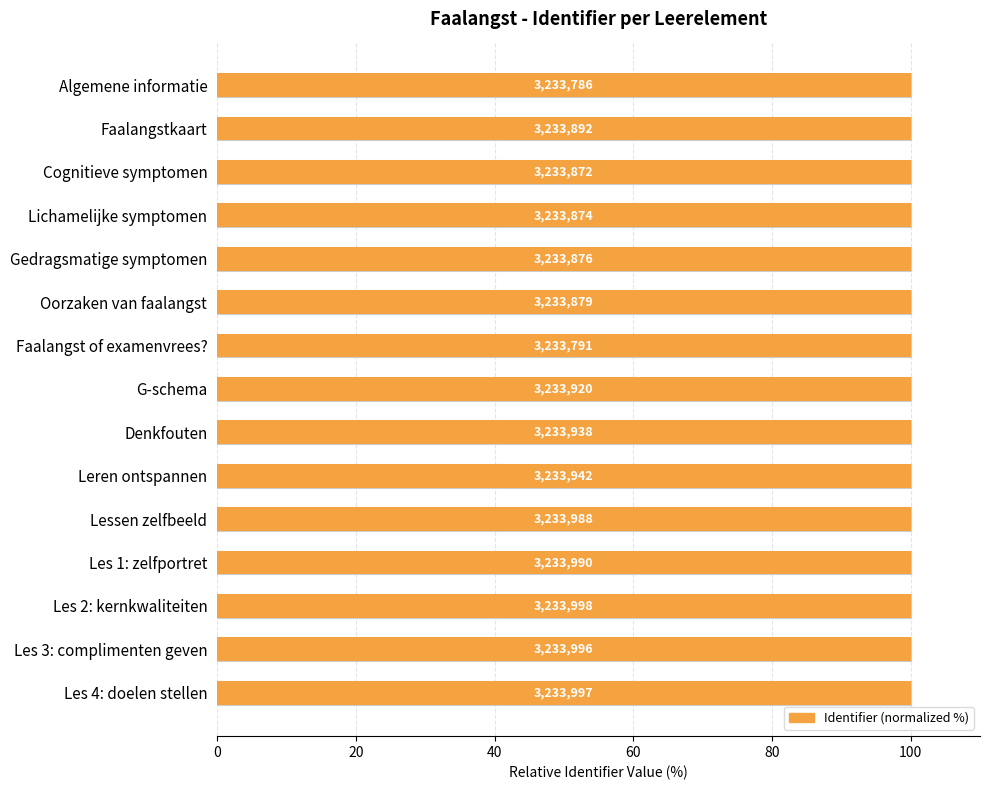

True or false: the data shows 100.0 at G-schema.

True